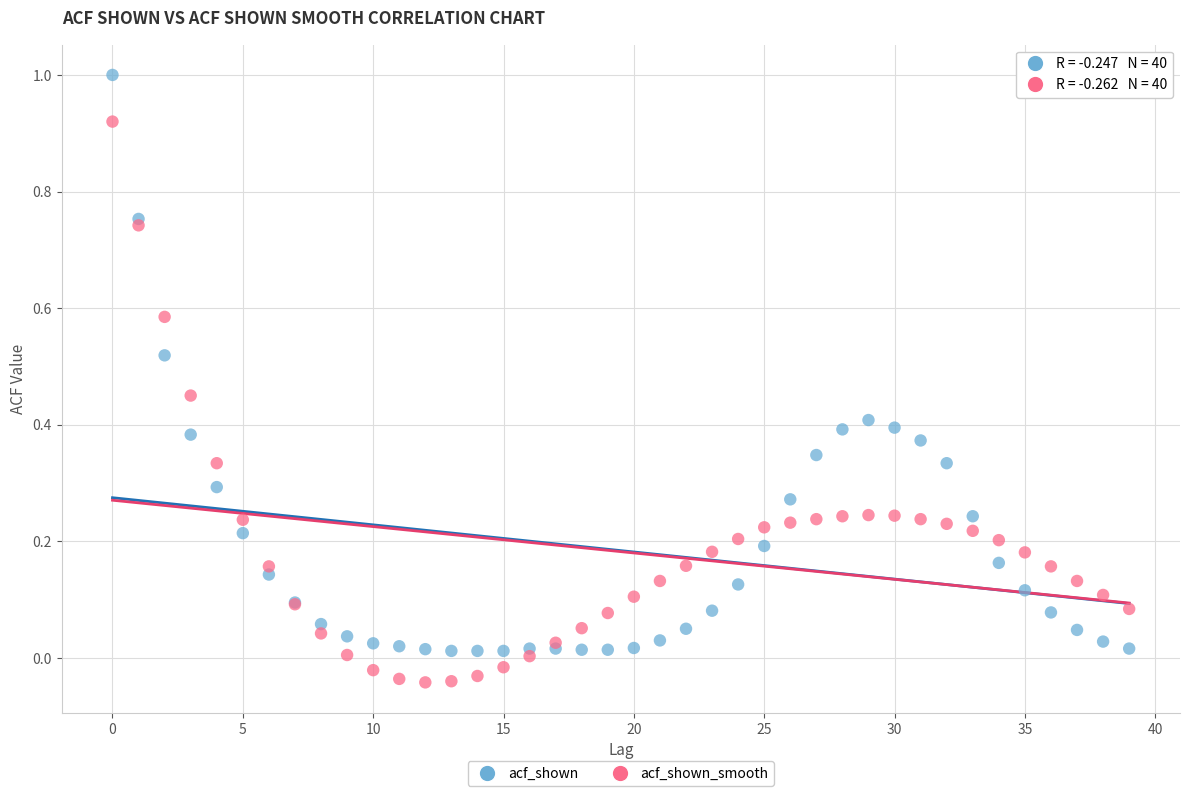

Which series reaches the maximum Y coordinate?

acf_shown